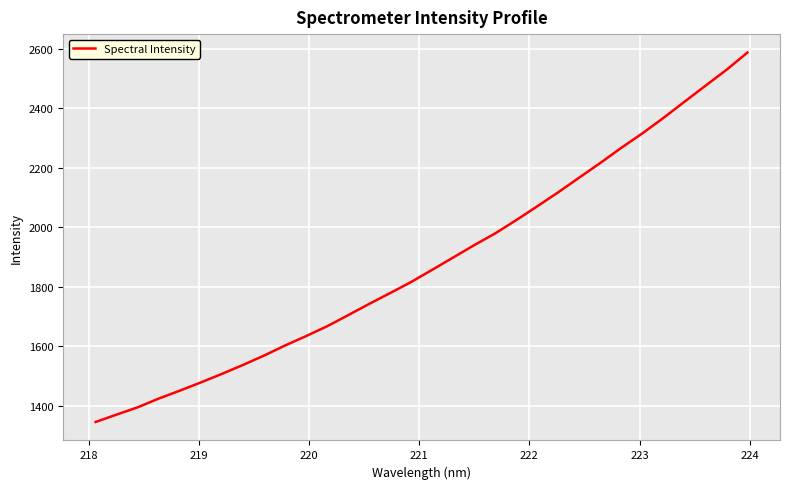

Reading left to right, extract all data points from this chart.

1345.1	1370.1	1394.6	1423.9	1450.5	1478.2	1506.9	1537.0	1568.5	1602.4	1634.1	1667.2	1704.5	1742.5	1779.0	1816.3	1857.3	1898.7	1940.3	1979.9	2024.5	2071.1	2118.3	2167.8	2216.8	2267.8	2316.3	2368.1	2422.5	2476.4	2529.9	2588.1